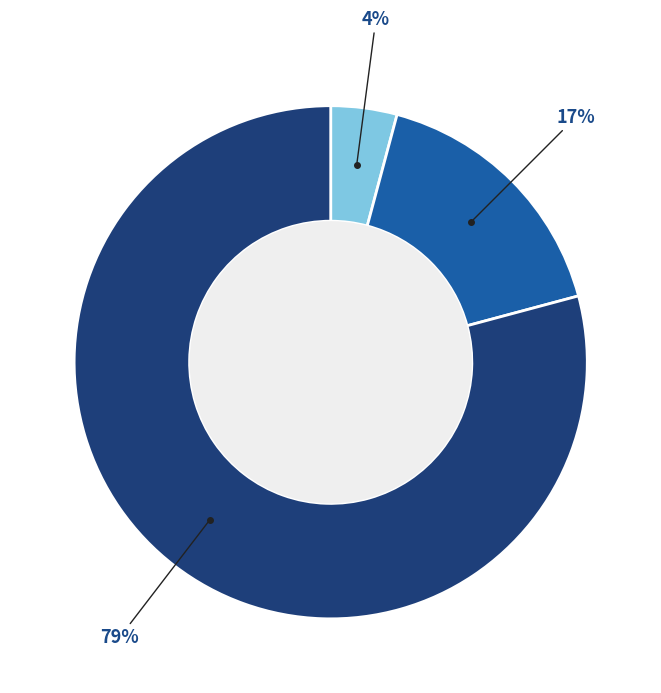

Is there any slice that represents more than half of the pie?

Yes